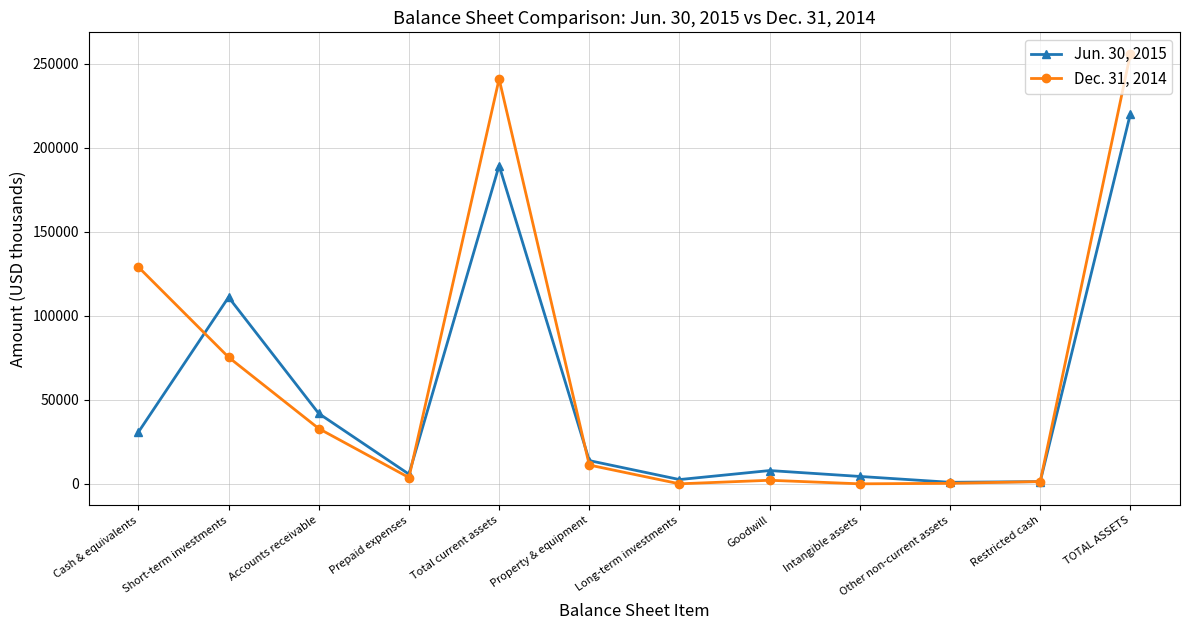

What are all the series names shown in the legend?

Jun. 30, 2015, Dec. 31, 2014